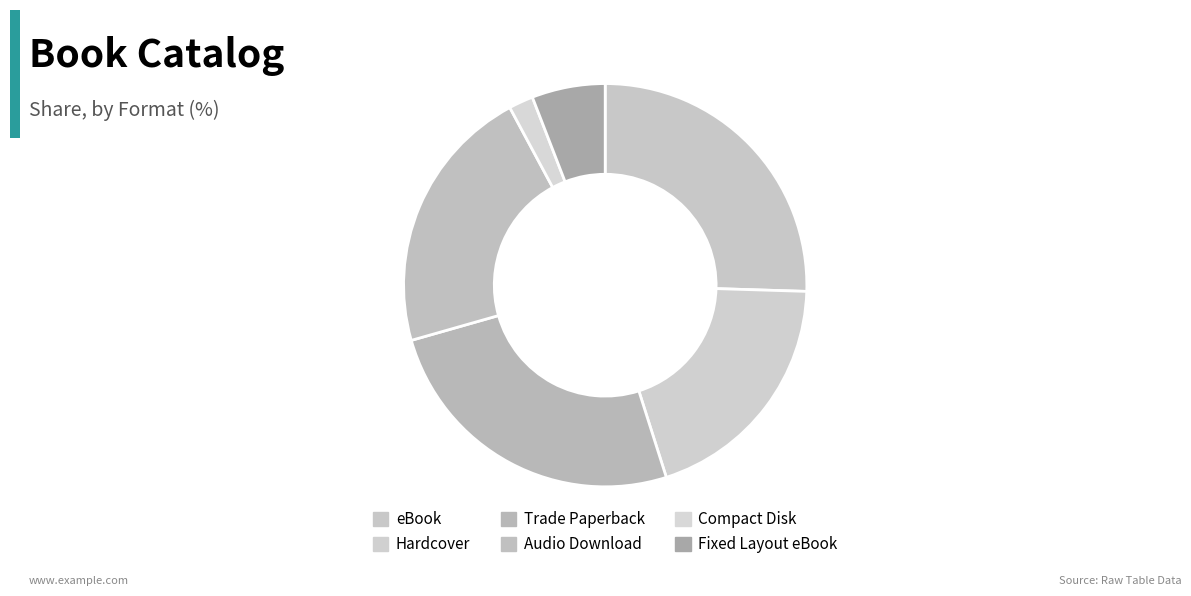

How many segments does this pie chart have?

6